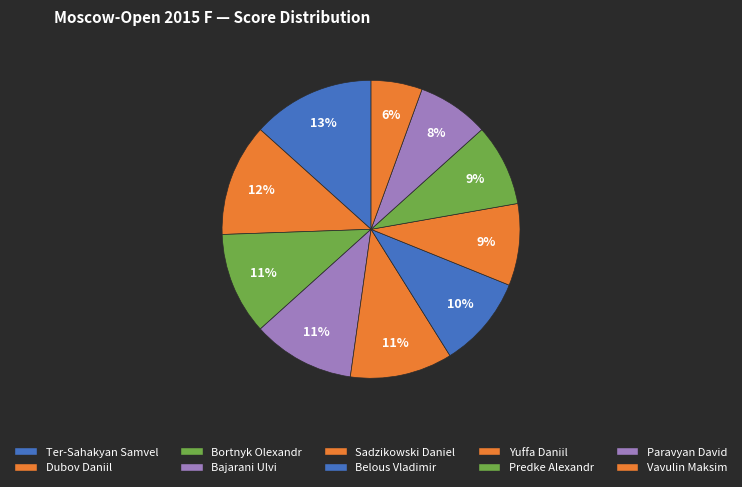

How many slices are in this pie chart?

10